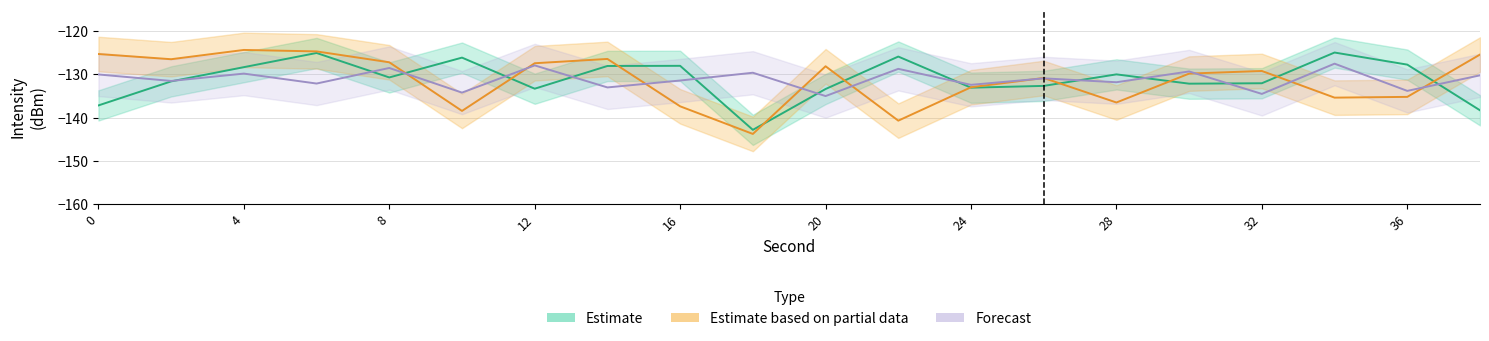

True or false: Forecast and Estimate cross at least once.

True